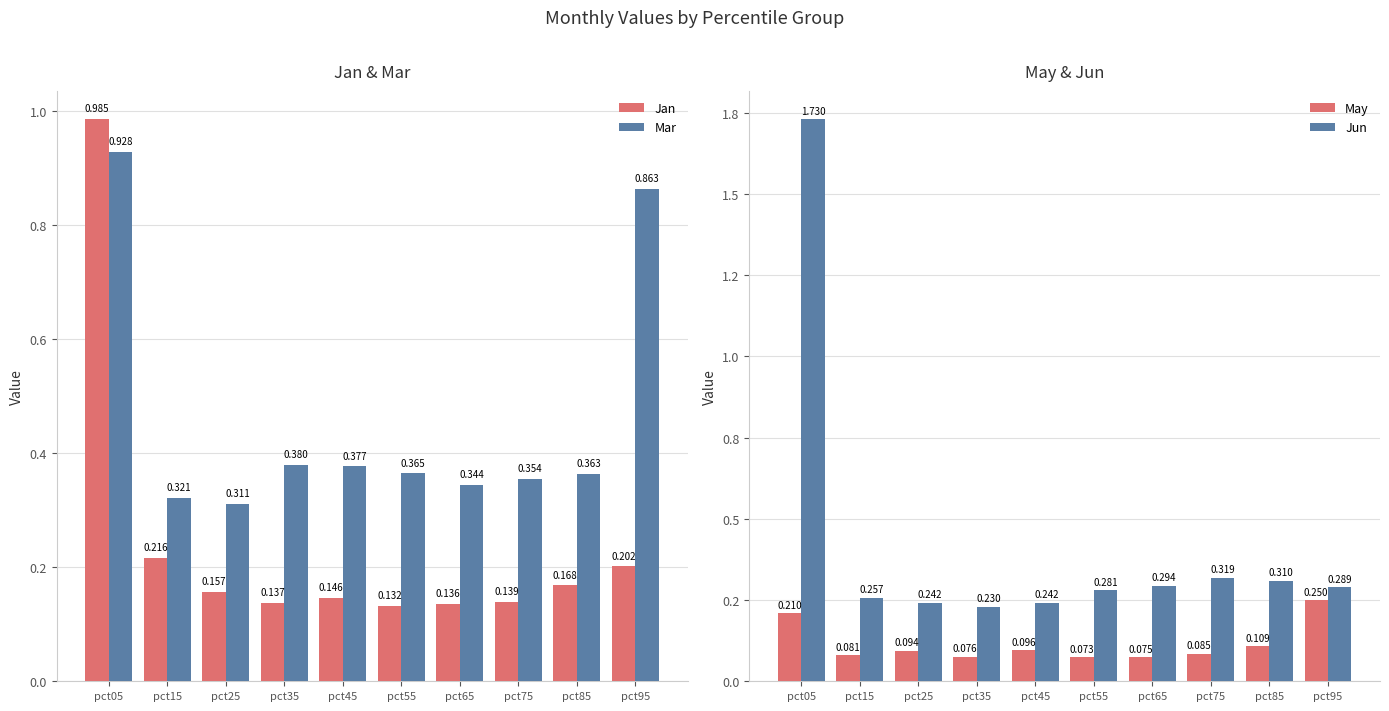

At which label is Mar closest to 0?

pct25